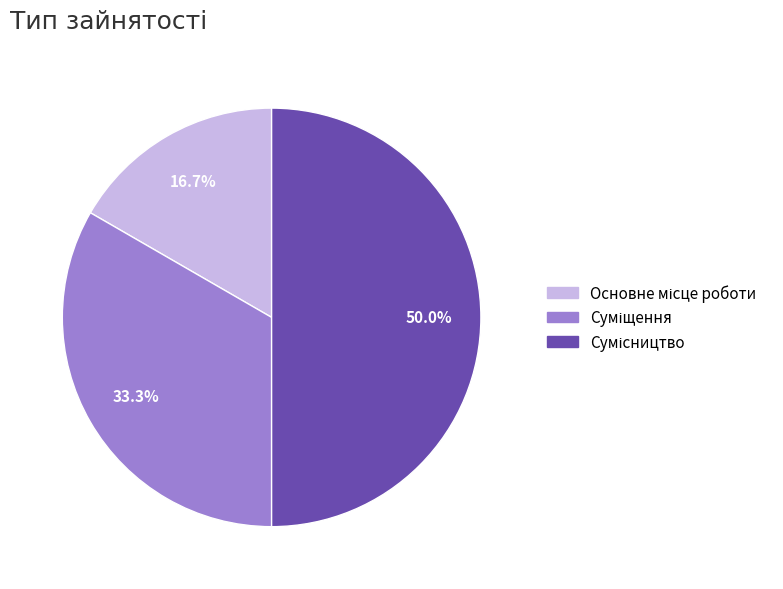

Count the number of slices in the pie.

3